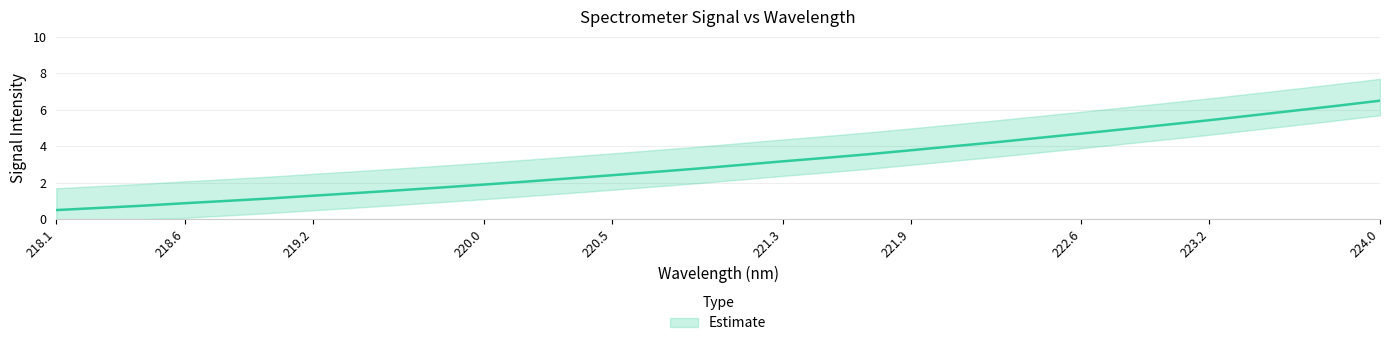

True or false: the data has more than 0 interior local peaks.

False